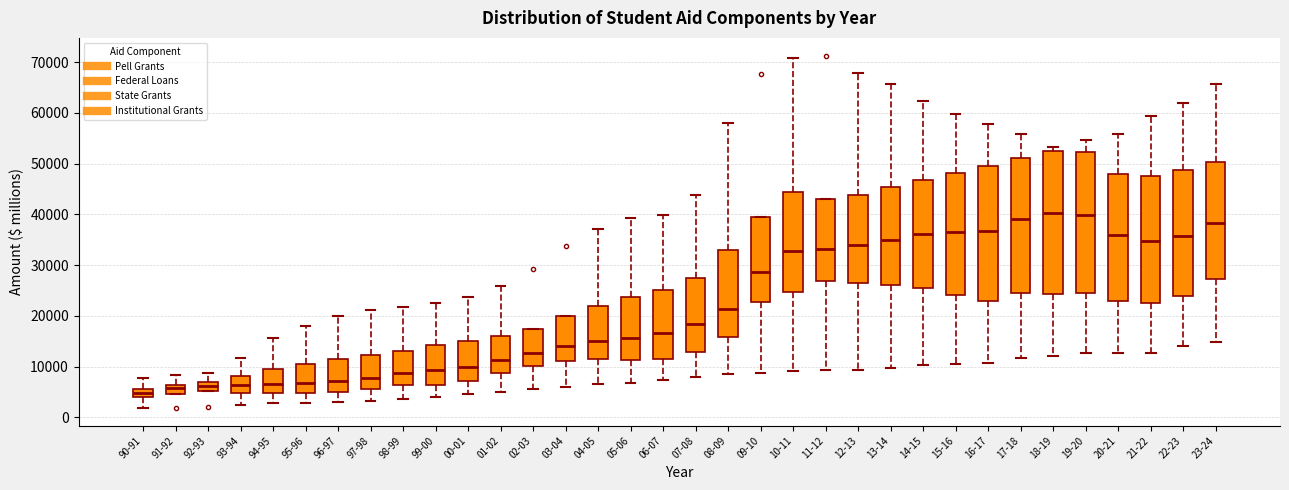

Reading left to right, read every box against the y-axis: the position of its median line, the range the box covers, and the ends of its whiskers. The values are not printed on the chart, so give them approximately, as read against the axis.

90-91: median 5000, box 4000 to 6000, whiskers 2000 to 8000
91-92: median 6000 (inside the box), box 5000 to 6000, whiskers 5000 to 8000
92-93: median 6000, box 5000 to 7000, whiskers 5000 to 9000
93-94: median 6000, box 5000 to 8000, whiskers 2000 to 12000
94-95: median 7000, box 5000 to 10000, whiskers 3000 to 16000
95-96: median 7000, box 5000 to 11000, whiskers 3000 to 18000
96-97: median 7000, box 5000 to 11000, whiskers 3000 to 20000
97-98: median 8000, box 6000 to 12000, whiskers 3000 to 21000
98-99: median 9000, box 6000 to 13000, whiskers 4000 to 22000
99-00: median 9000, box 6000 to 14000, whiskers 4000 to 23000
00-01: median 10000, box 7000 to 15000, whiskers 5000 to 24000
01-02: median 11000, box 9000 to 16000, whiskers 5000 to 26000
02-03: median 13000, box 10000 to 17000, whiskers 6000 to 17000
03-04: median 14000, box 11000 to 20000, whiskers 6000 to 20000
04-05: median 15000, box 11000 to 22000, whiskers 7000 to 37000
05-06: median 16000, box 11000 to 24000, whiskers 7000 to 39000
06-07: median 17000, box 11000 to 25000, whiskers 7000 to 40000
07-08: median 18000, box 13000 to 28000, whiskers 8000 to 44000
08-09: median 21000, box 16000 to 33000, whiskers 8000 to 58000
09-10: median 29000, box 23000 to 39000, whiskers 9000 to 39000
10-11: median 33000, box 25000 to 44000, whiskers 9000 to 71000
11-12: median 33000, box 27000 to 43000, whiskers 9000 to 43000
12-13: median 34000, box 26000 to 44000, whiskers 9000 to 68000
13-14: median 35000, box 26000 to 45000, whiskers 10000 to 66000
14-15: median 36000, box 26000 to 47000, whiskers 10000 to 62000
15-16: median 36000, box 24000 to 48000, whiskers 11000 to 60000
16-17: median 37000, box 23000 to 49000, whiskers 11000 to 58000
17-18: median 39000, box 24000 to 51000, whiskers 12000 to 56000
18-19: median 40000, box 24000 to 52000, whiskers 12000 to 53000
19-20: median 40000, box 24000 to 52000, whiskers 13000 to 55000
20-21: median 36000, box 23000 to 48000, whiskers 13000 to 56000
21-22: median 35000, box 23000 to 48000, whiskers 13000 to 59000
22-23: median 36000, box 24000 to 49000, whiskers 14000 to 62000
23-24: median 38000, box 27000 to 50000, whiskers 15000 to 66000